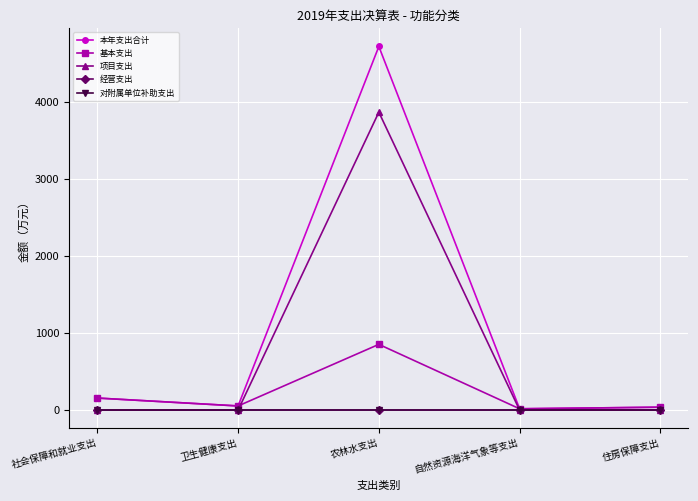

Is this an area chart (filled region under the line)?

No